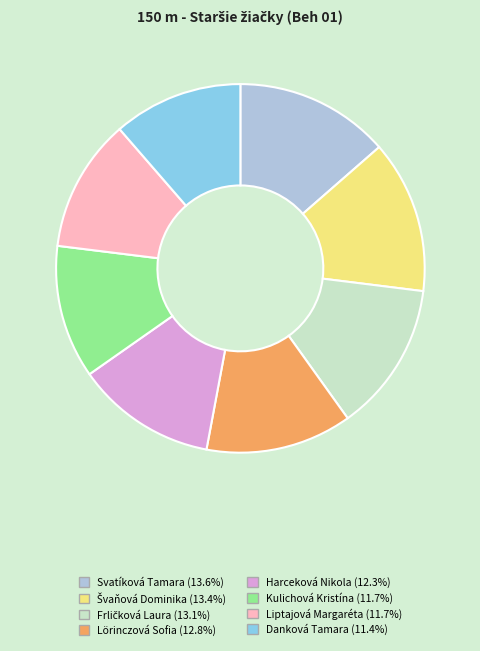

What is the ratio of the value at Liptajová Margaréta (11.7%) to the value at Lörinczová Sofia (12.8%)?

0.9